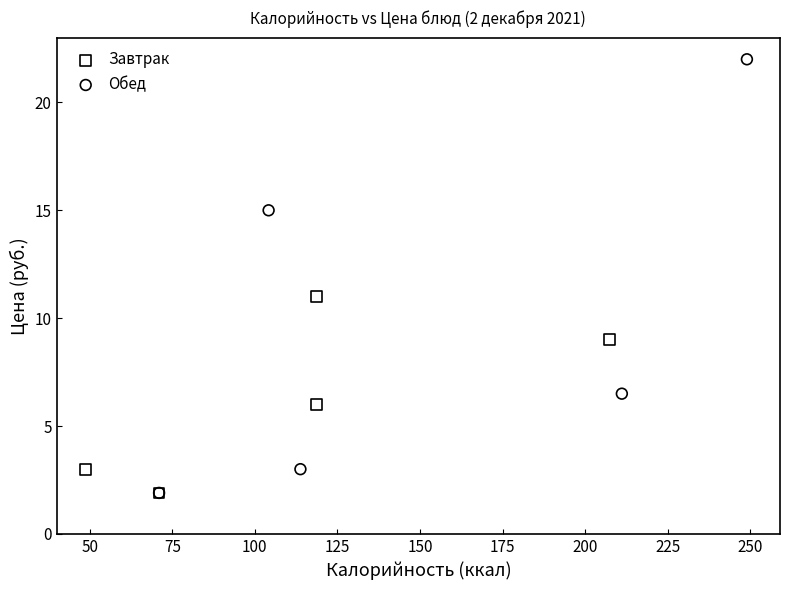

Which series has the largest Y range (max minus min)?

Обед